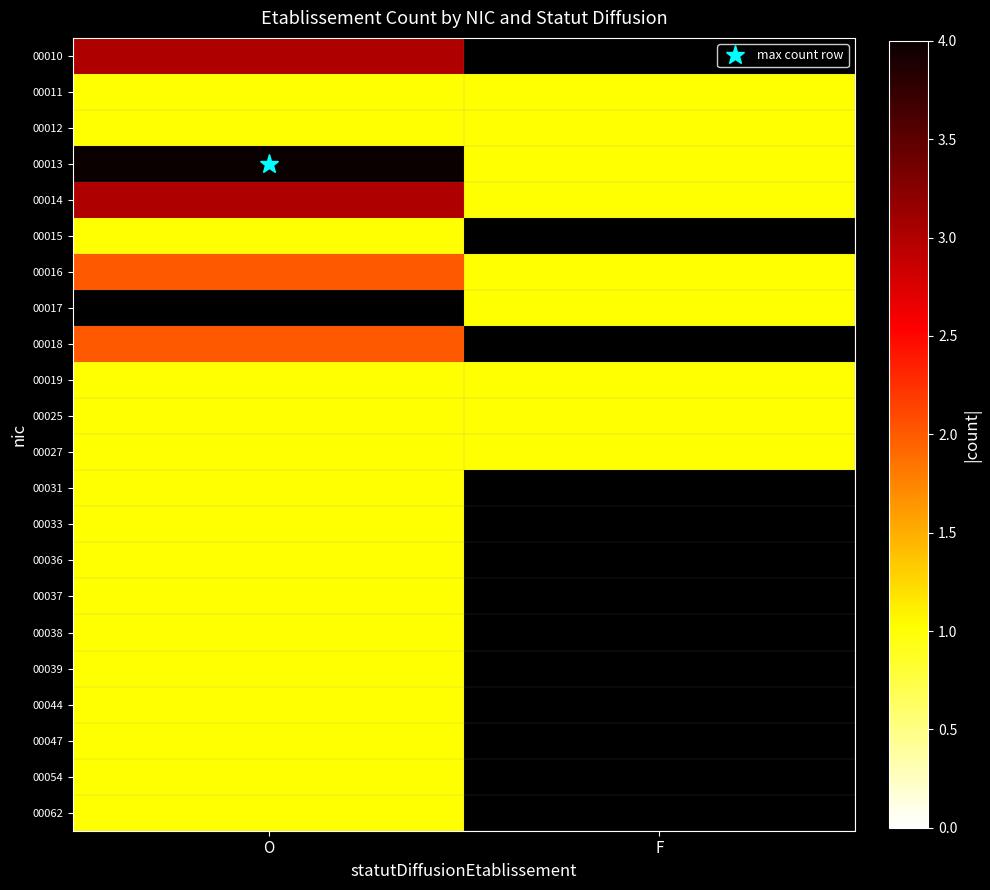

The 00011 series shows 1.0 at F. True or false?

True